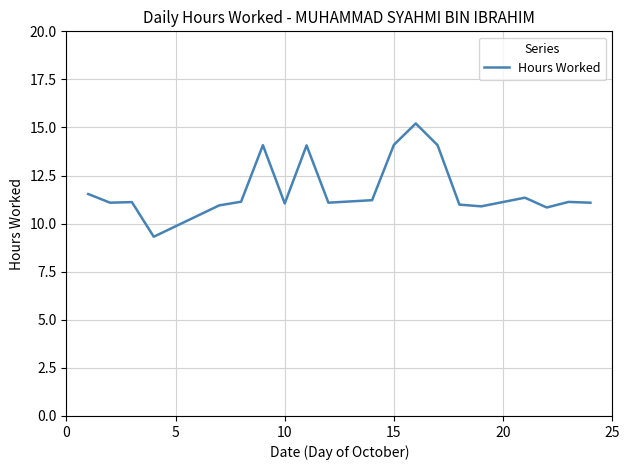

What is the difference between the maximum and minimum values?

5.9